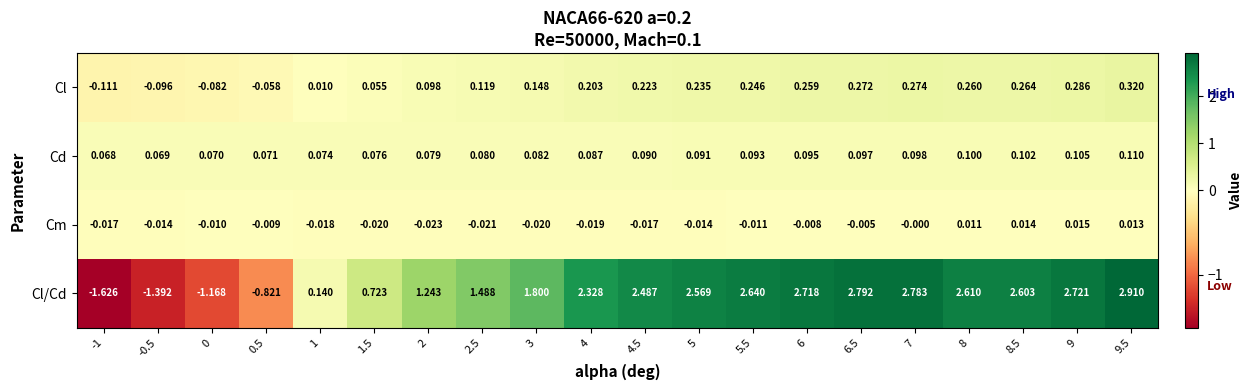

Rank the series by their maximum value, from highest to lowest.

Cl/Cd, Cl, Cd, Cm